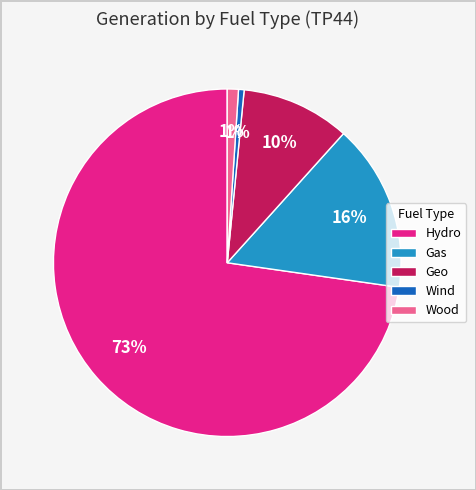

How many slices are in this pie chart?

5